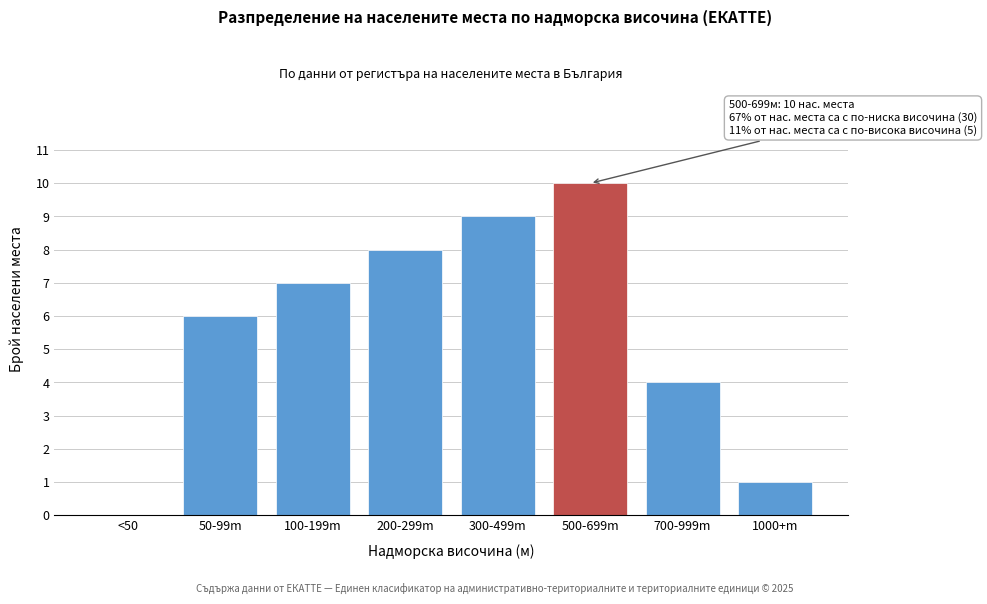

Reading right to left, transcribe all the data shown in this chart.

1000+m=1	700-999m=4	500-699m=10	300-499m=9	200-299m=8	100-199m=7	50-99m=6	<50=0